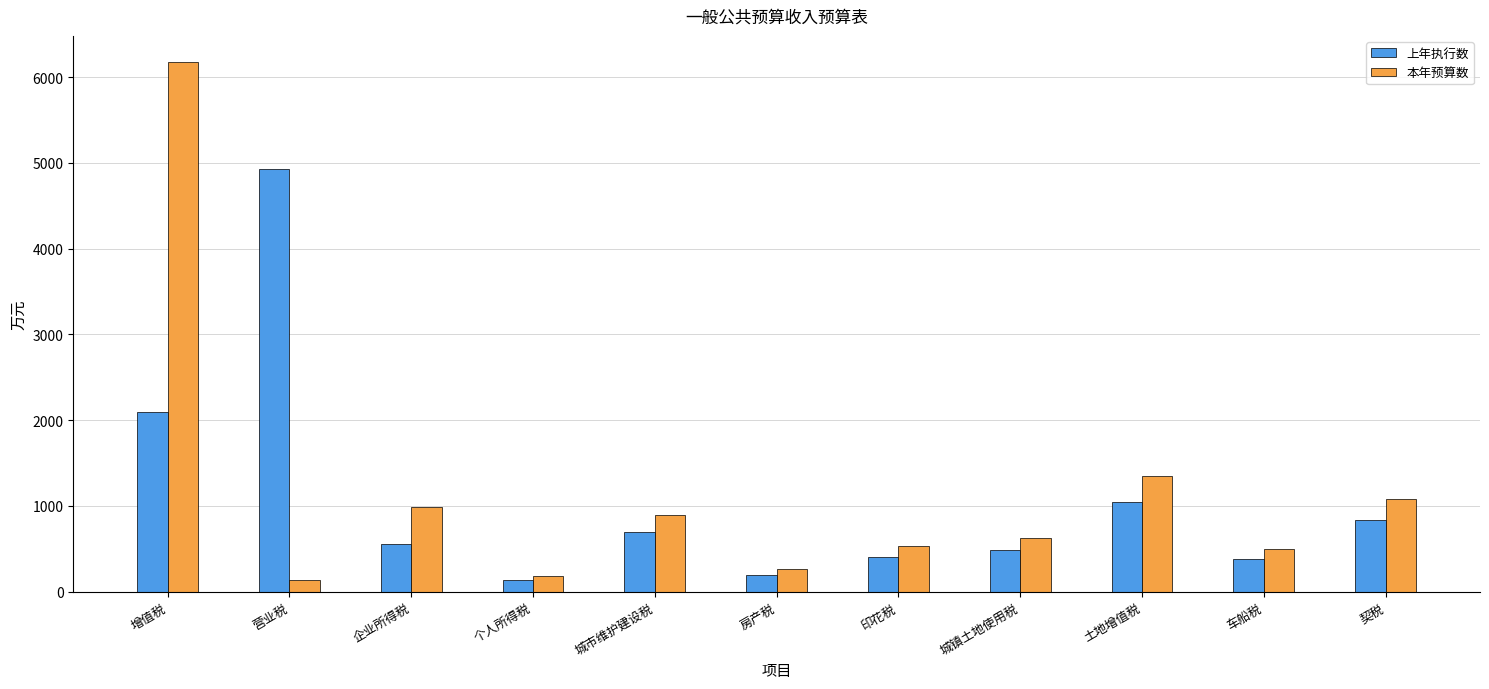

What is the difference between the highest and lowest values at 营业税?

4793.2